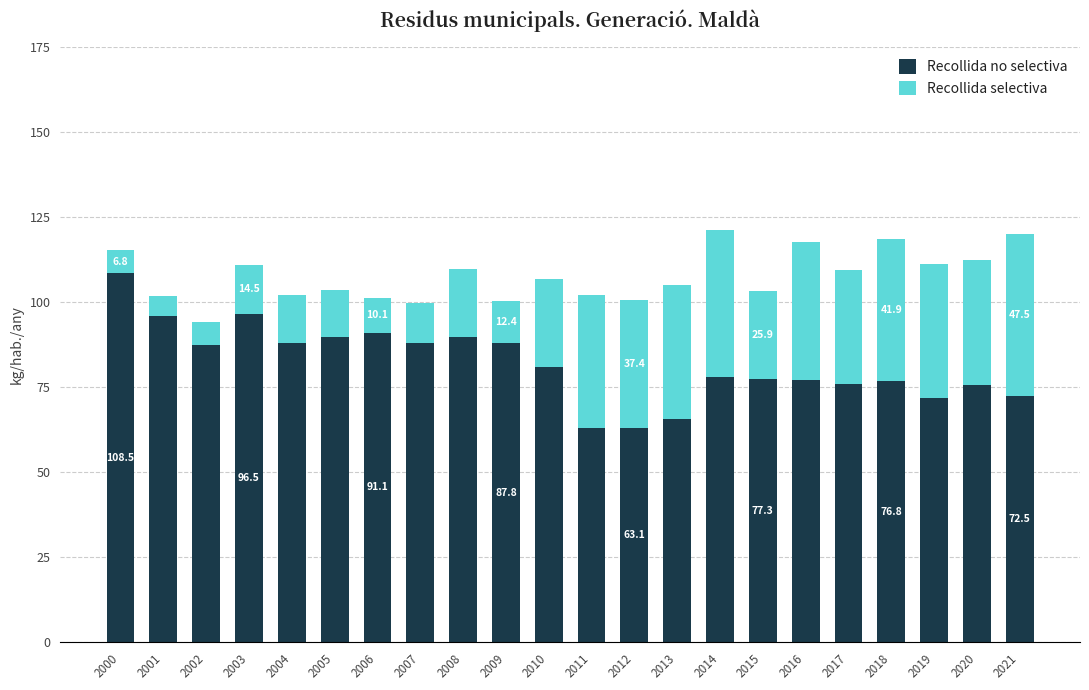

Which category has the highest value in the Recollida no selectiva series?

2000